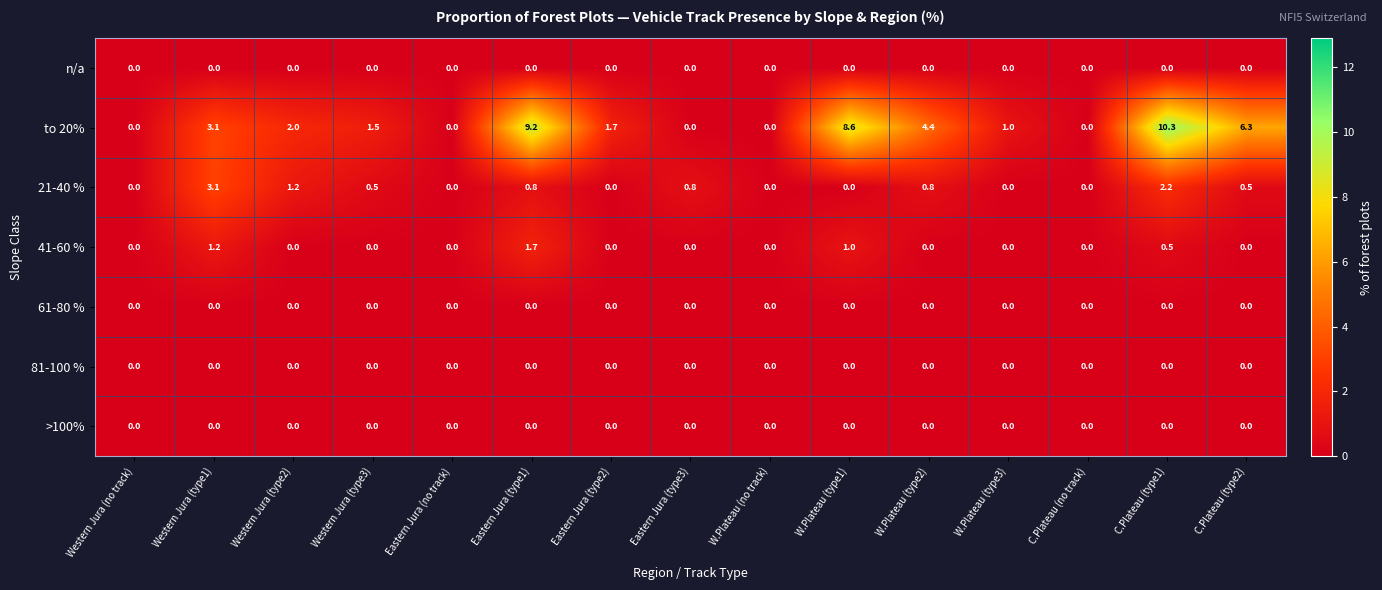

At which category is the sum across all series the highest?

C.Plateau (type1)